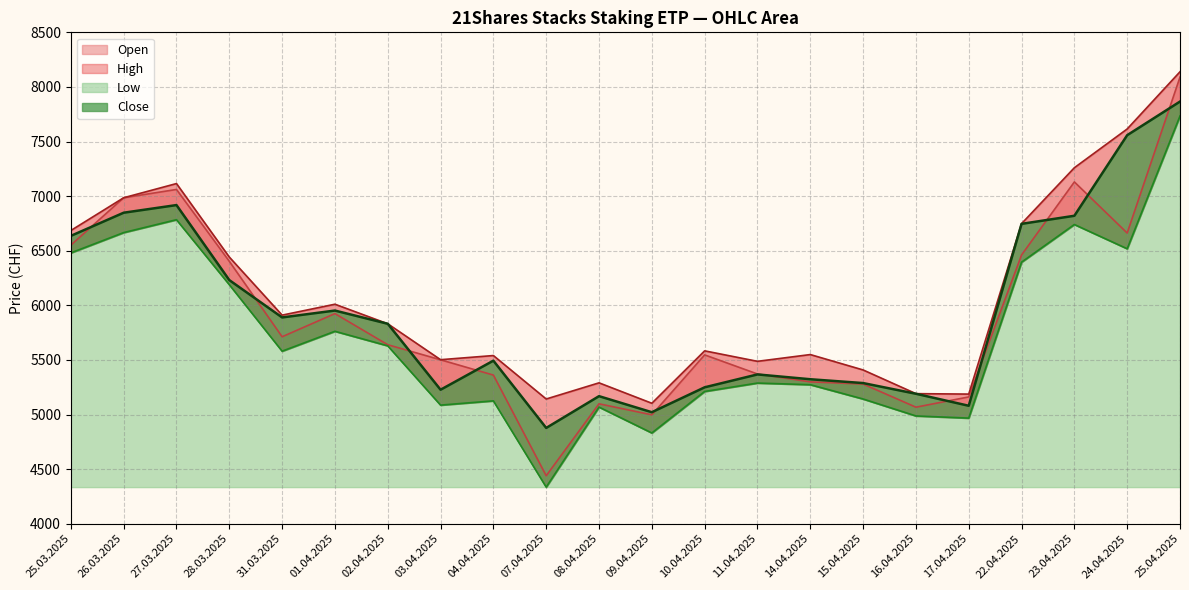

Is the value of Close at 24.04.2025 greater than the value of High at 08.04.2025?

Yes